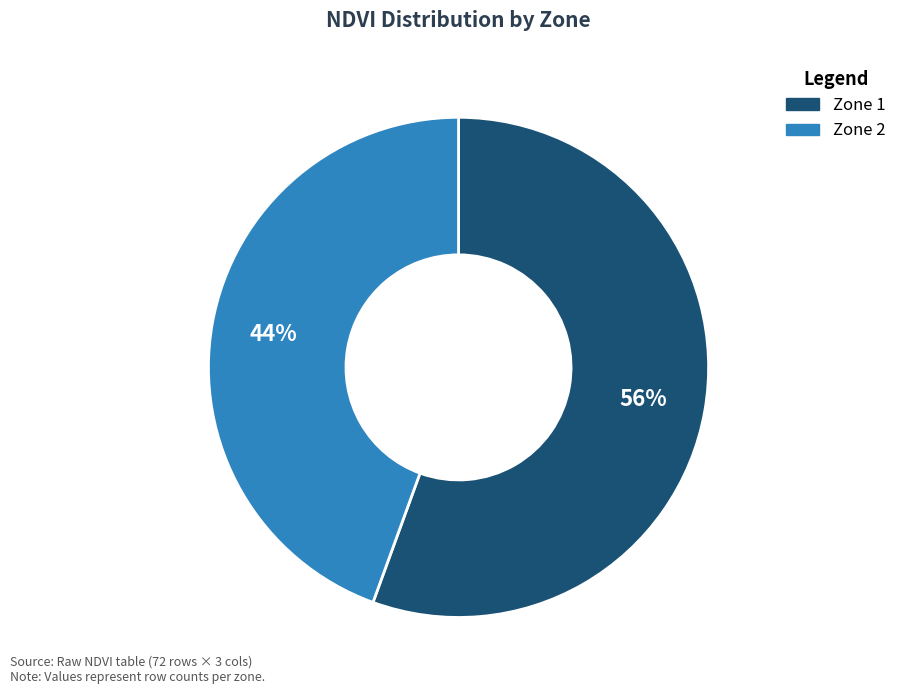

Which has a higher value, Zone 2 or Zone 1?

Zone 1